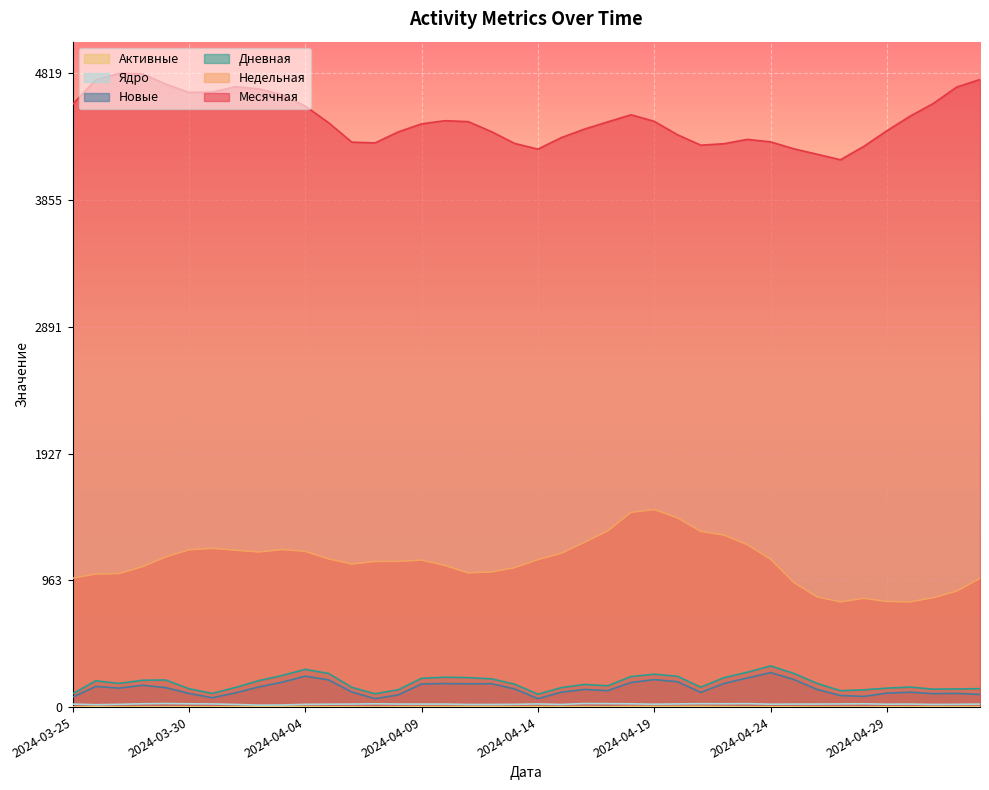

The Месячная series shows 7139 at 2024-04-19. True or false?

False